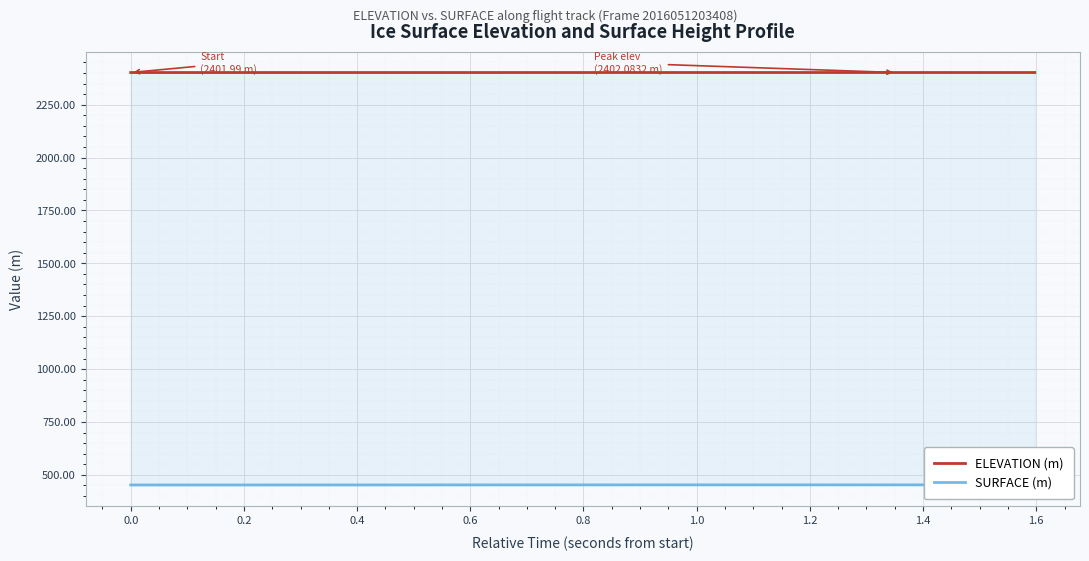

List the series in order of their overall mean, highest first.

ELEVATION (m), SURFACE (m)